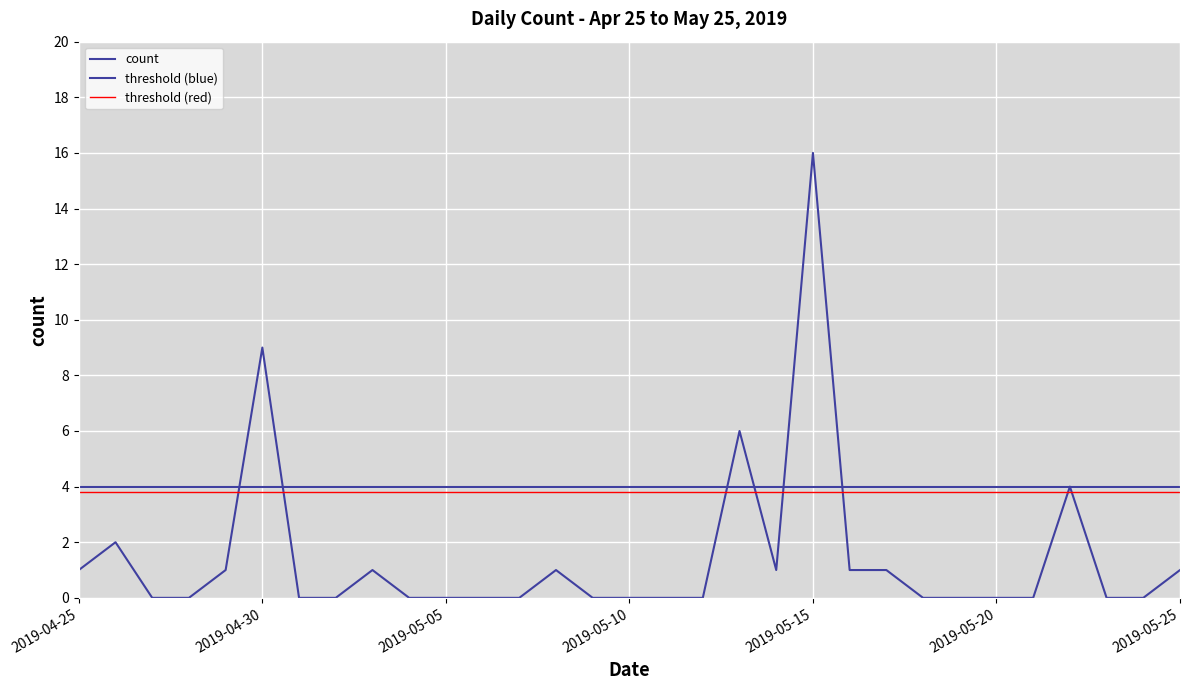

The value at 2019-05-21 is 0. True or false?

True